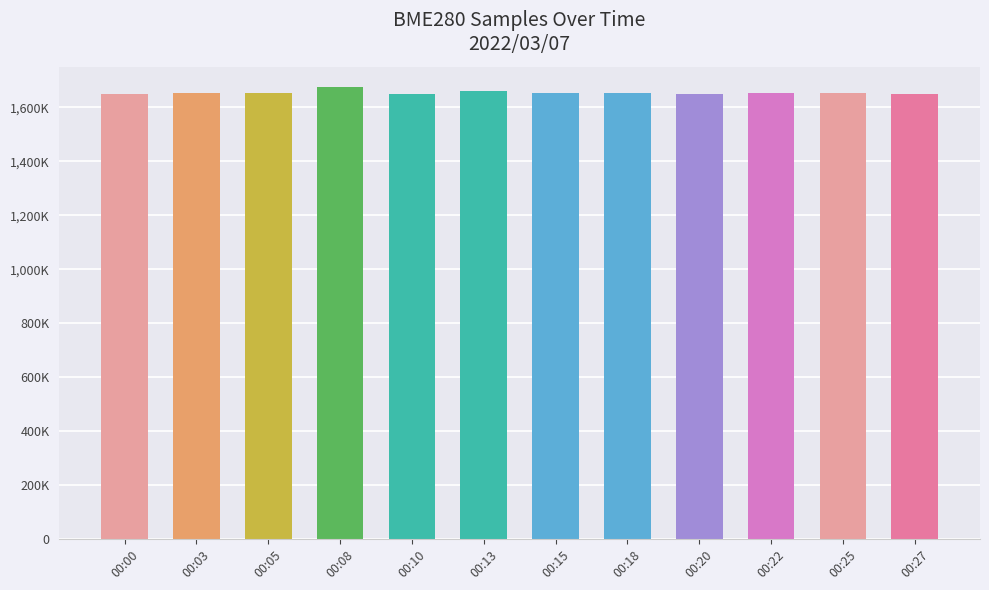

At which category does the chart reach its peak across all series?

00:08